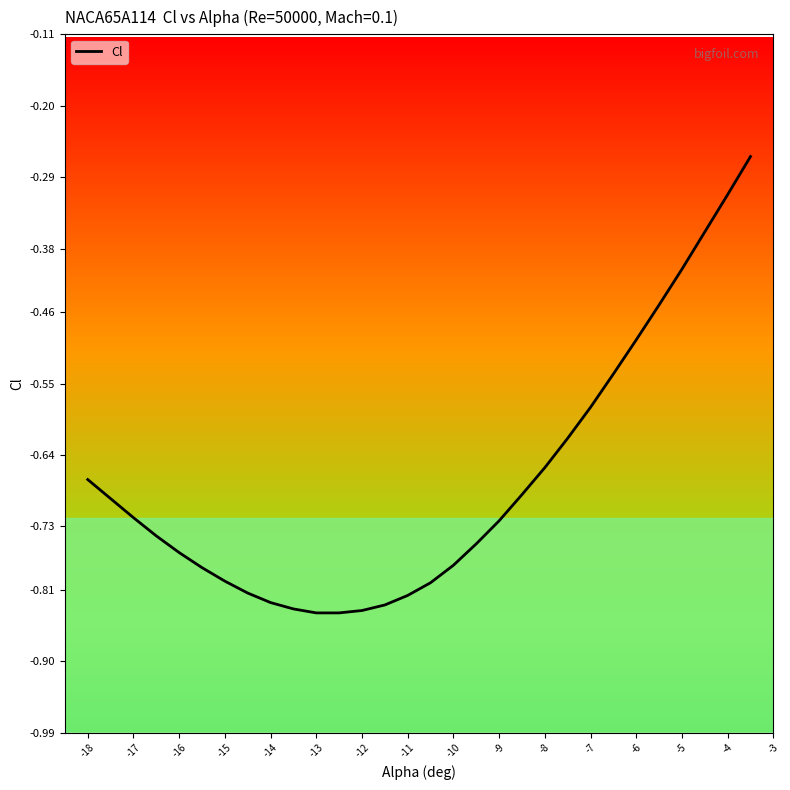

Does the chart have visible grid lines?

No